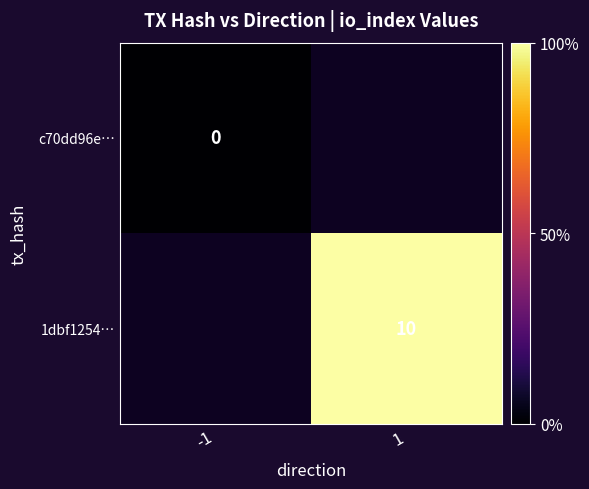

Which label corresponds to the smallest value in the chart?

-1